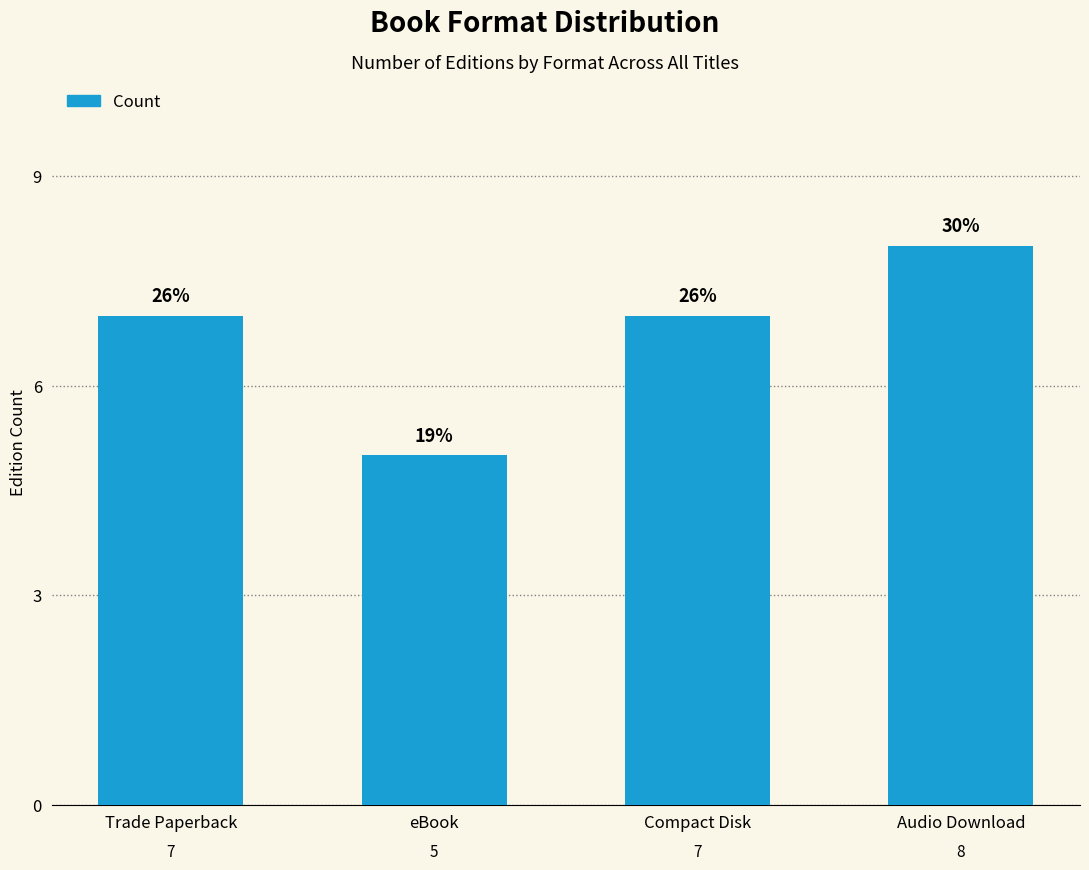

What is the label of the 4th bar from the left?

Audio Download